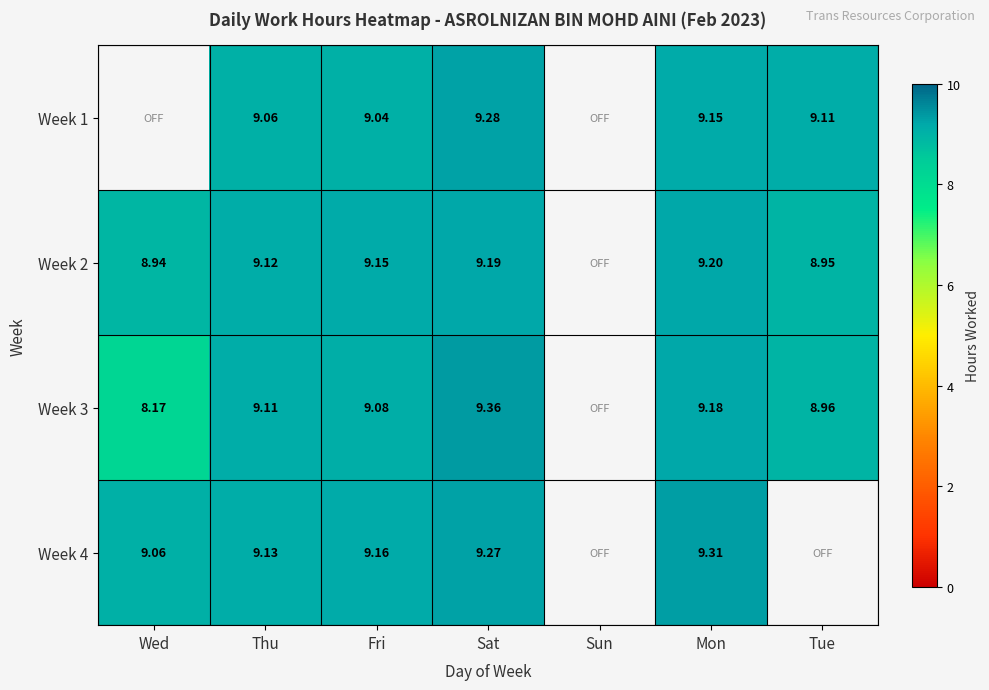

The value of Week 3 at Sat is 2.4. True or false?

False